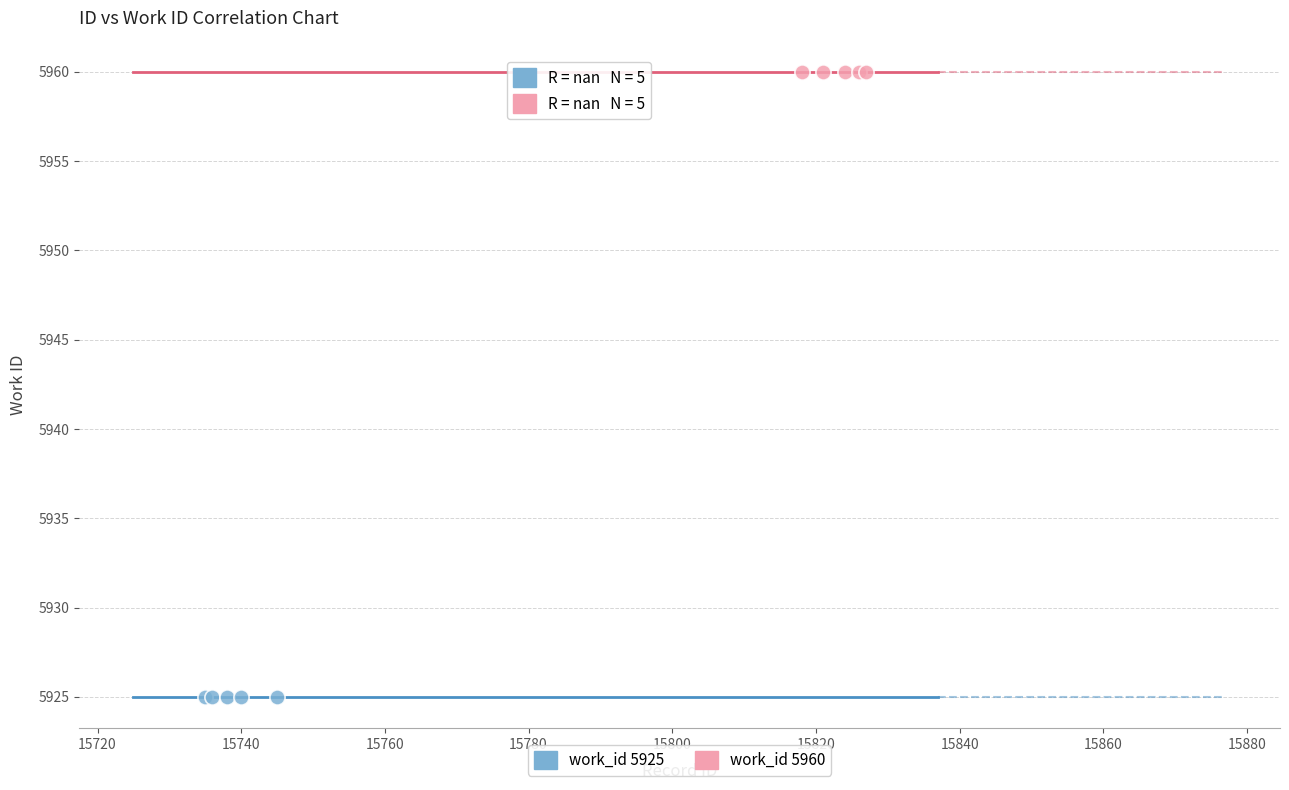

Which series reaches the maximum Y coordinate?

work_id 5960